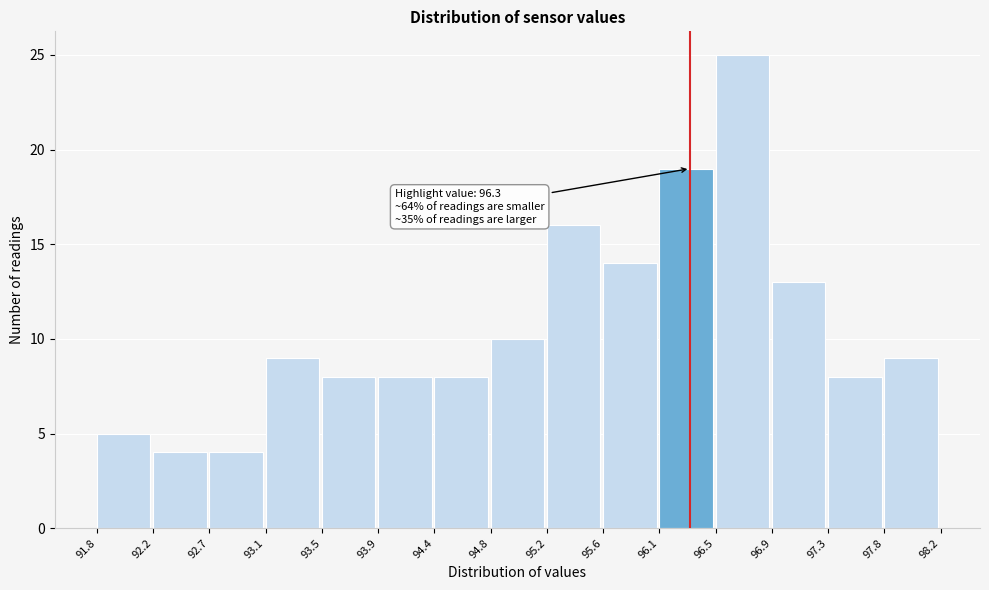

Over which range of the x-axis is the bar tallest?

96.5 to 96.9